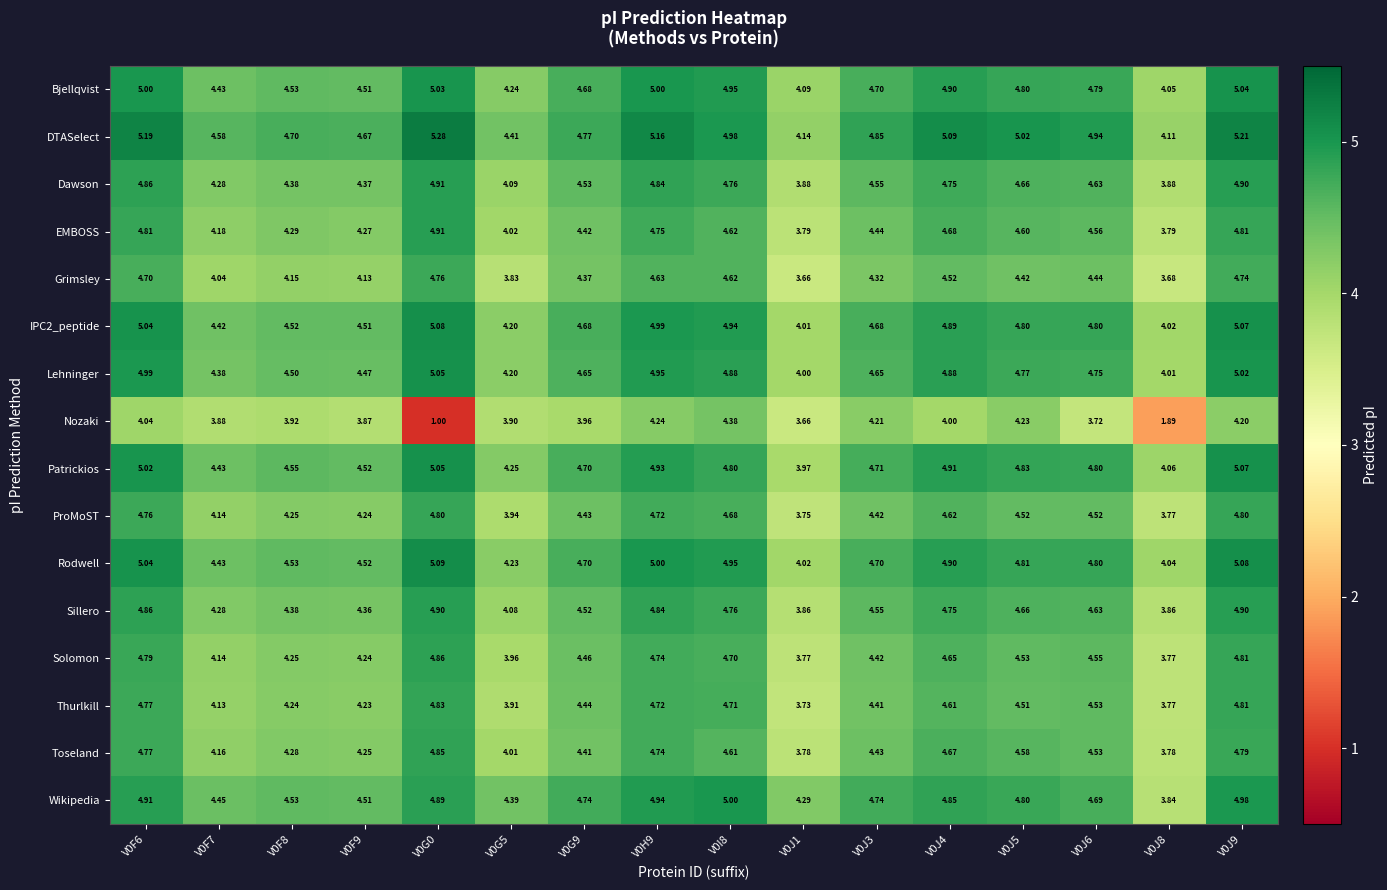

Which series has the largest total across all categories?

DTASelect